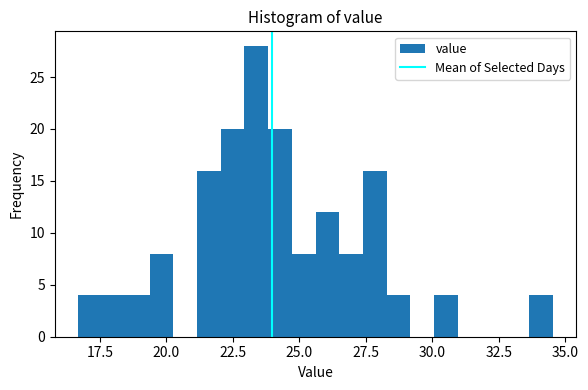

Around what value on the x-axis is the tallest bar? Give the approximate position of its centre, as read against the axis.

23.5